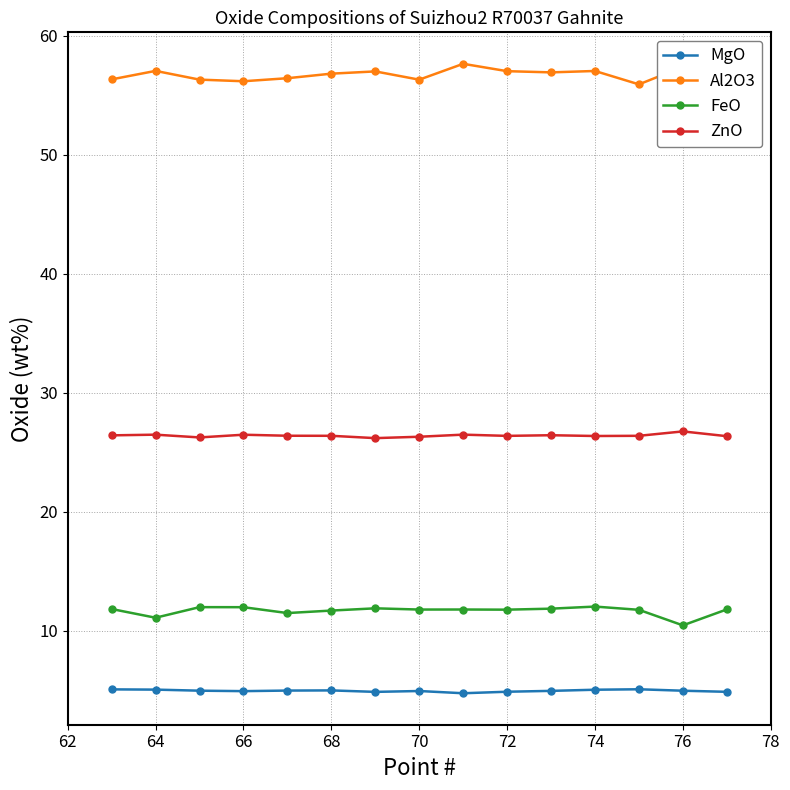

At how many categories does at least one series exceed 33?

15